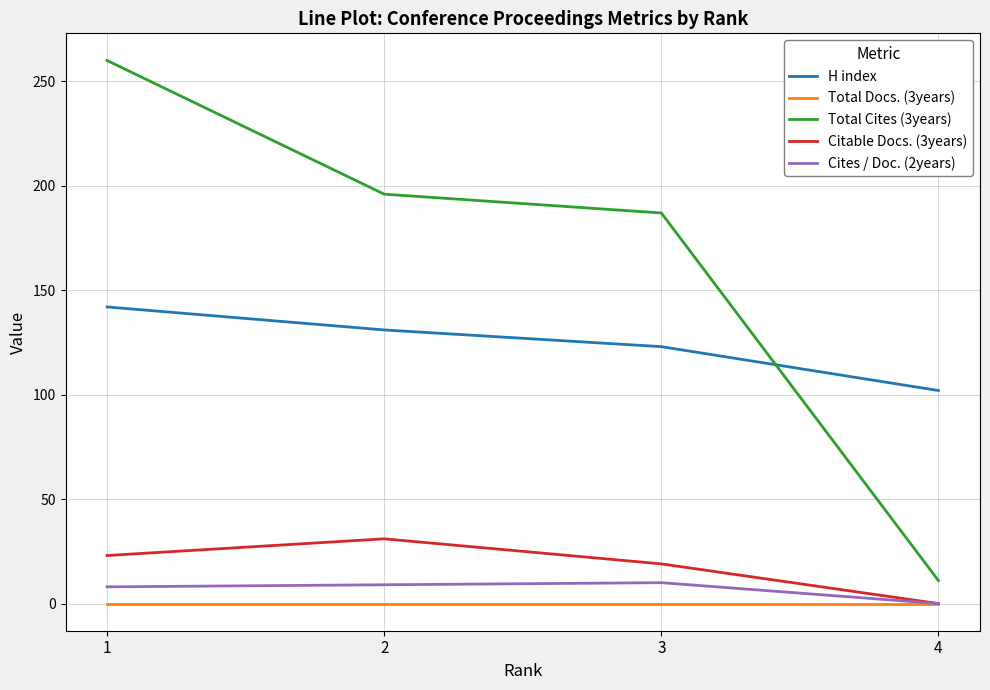

What is the difference between the highest and lowest values at 3?

187